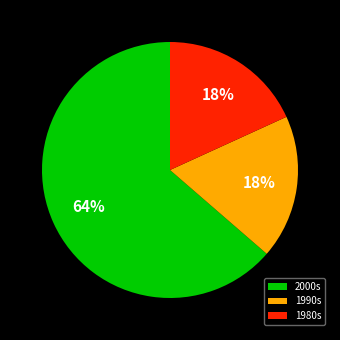

How many segments does this pie chart have?

3